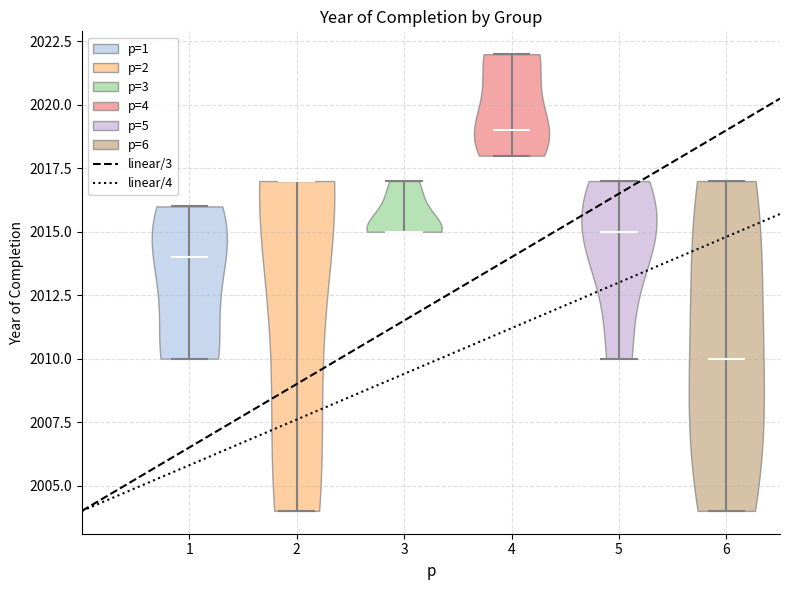

Reading left to right, read every violin against the y-axis: where its median line is, and the lowest and highest points it reaches. The values are not printed on the chart, so give them approximately, as read against the axis.

1: median line 2014, lowest point 2010, highest point 2016
2: median line 2017, lowest point 2004, highest point 2017
3: median line 2015, lowest point 2015, highest point 2017
4: median line 2019, lowest point 2018, highest point 2022
5: median line 2015, lowest point 2010, highest point 2017
6: median line 2010, lowest point 2004, highest point 2017